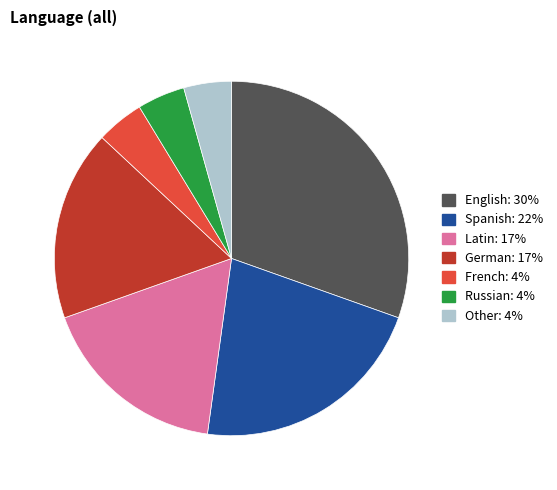

Does any single category account for the majority?

No